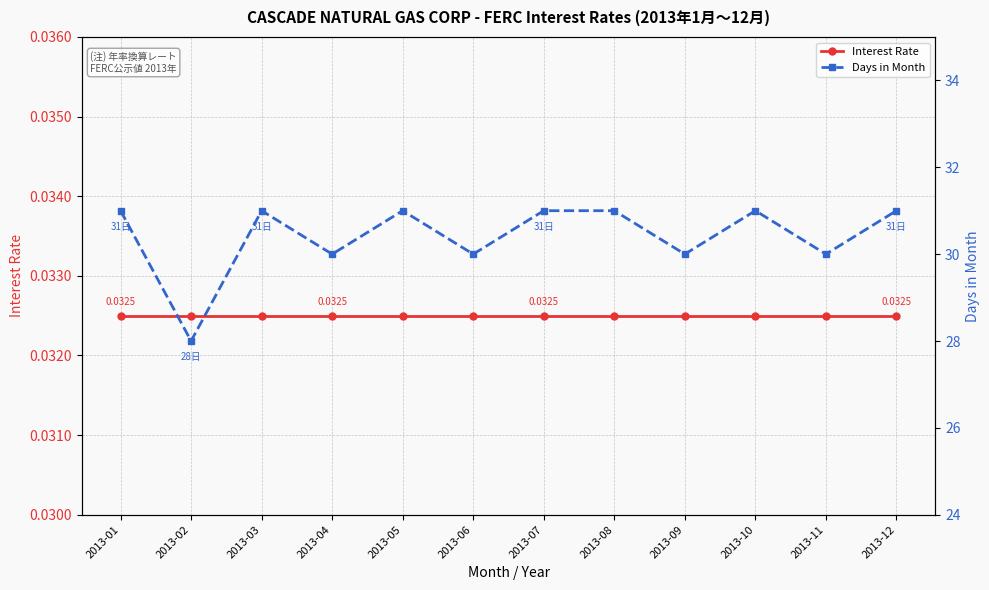

Rank the series by their maximum value, from lowest to highest.

Interest Rate, Days in Month